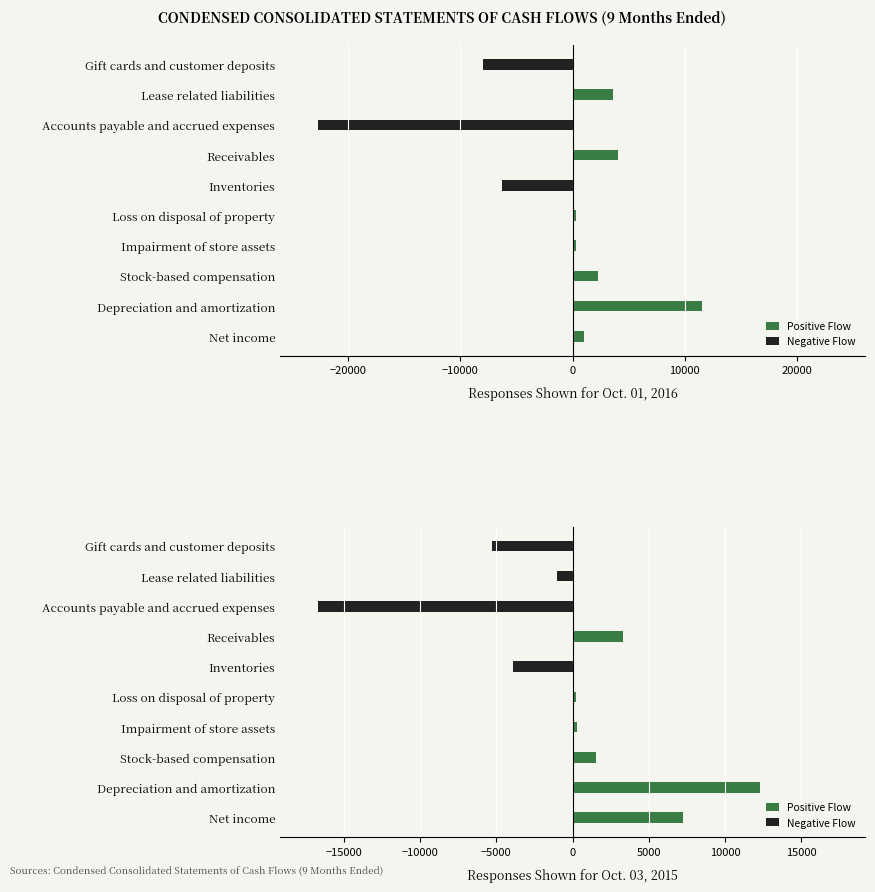

At Depreciation and amortization, list the series in order from largest to smallest.

Positive Flow, Negative Flow